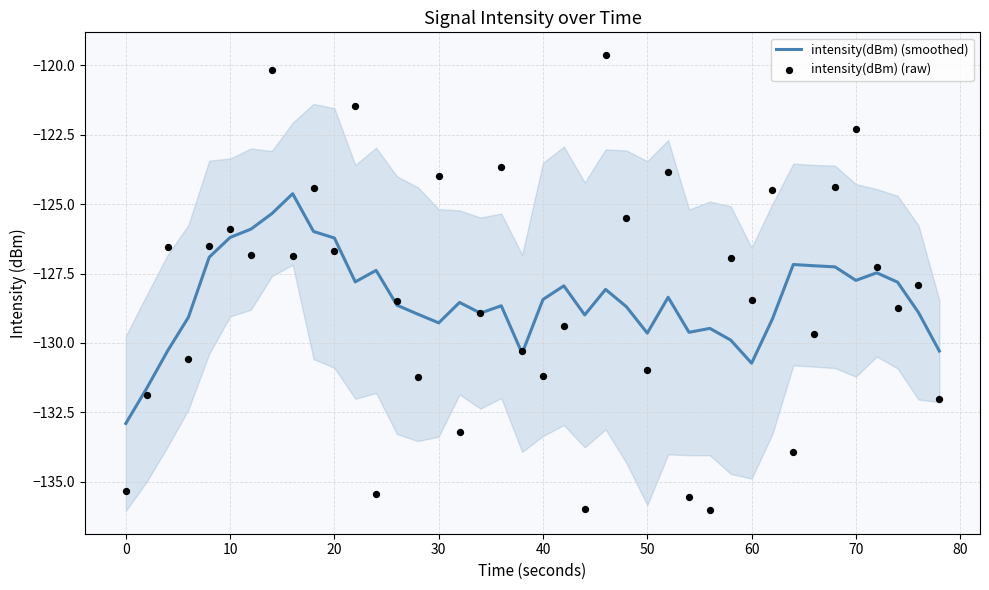

At how many categories does at least one series exceed -134?

40